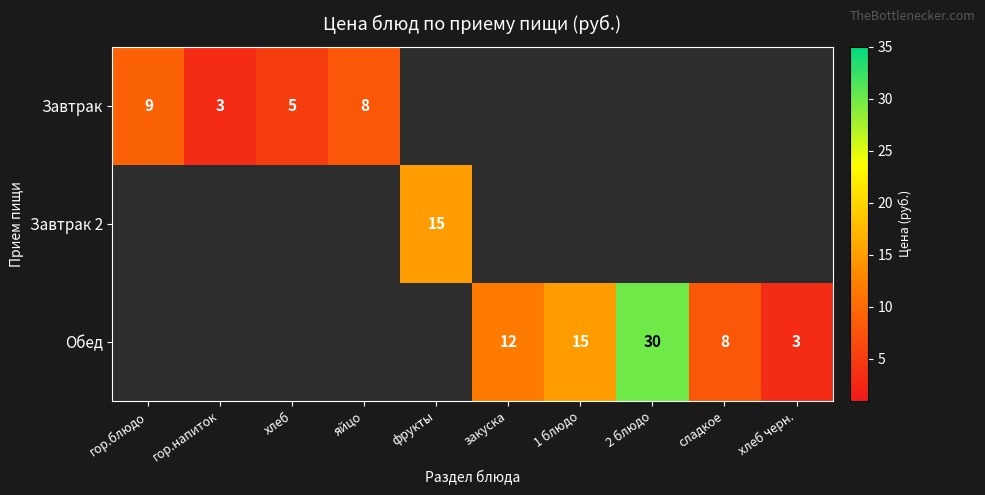

Is it true that Завтрак equals 12 at гор.блюдо?

False